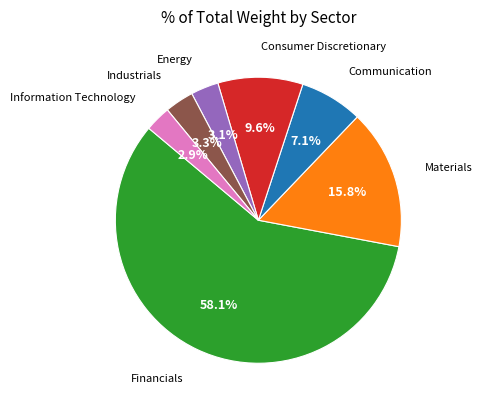

What is the ratio of the value at Consumer Discretionary to the value at Information Technology?

3.3